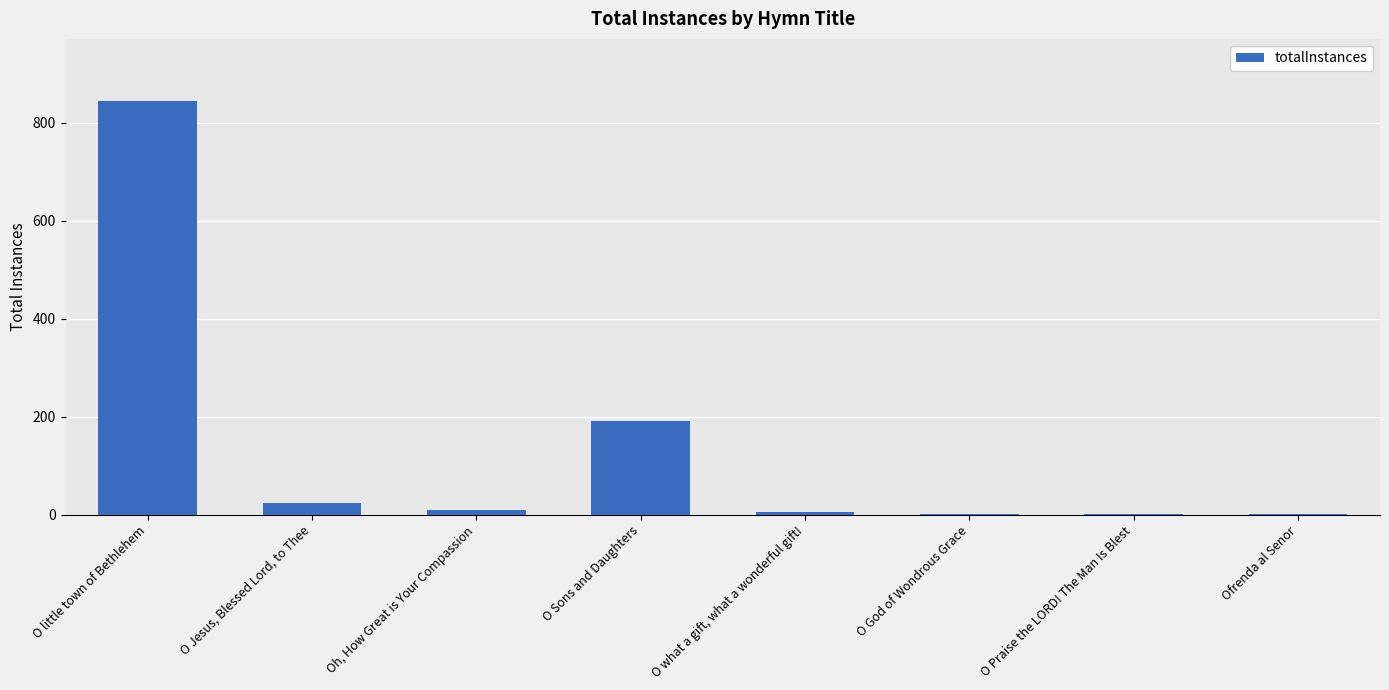

The value at O Praise the LORD! The Man Is Blest is 1. True or false?

True